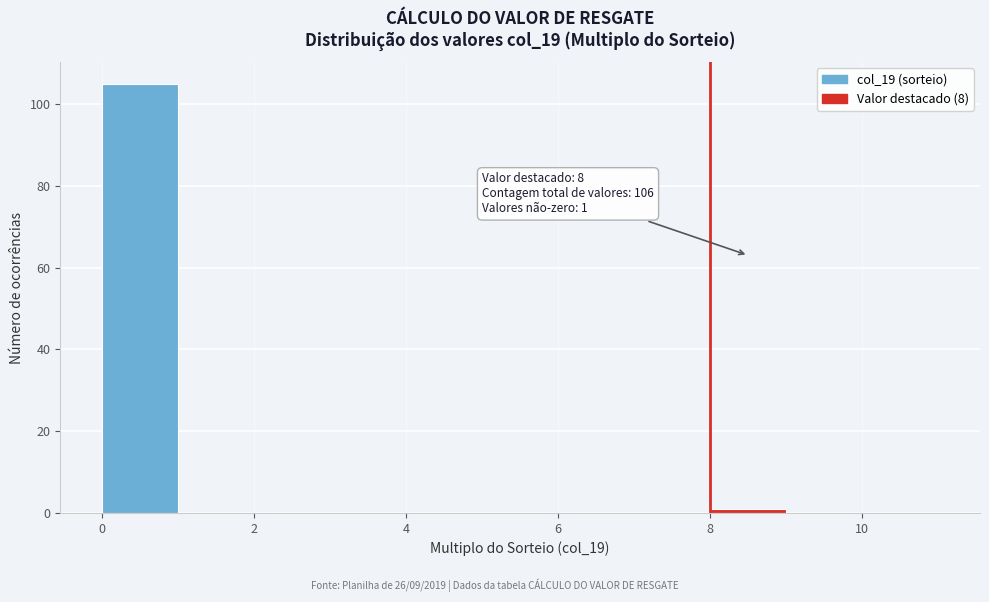

Over which range of the x-axis is the bar tallest?

0 to 1